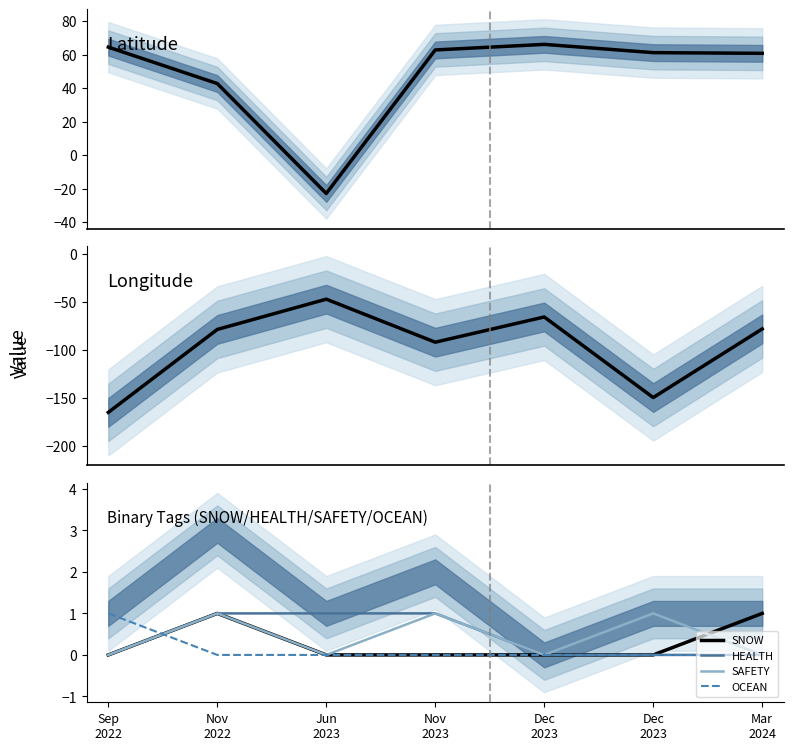

The SNOW series shows -0.7 at Dec
2023. True or false?

False